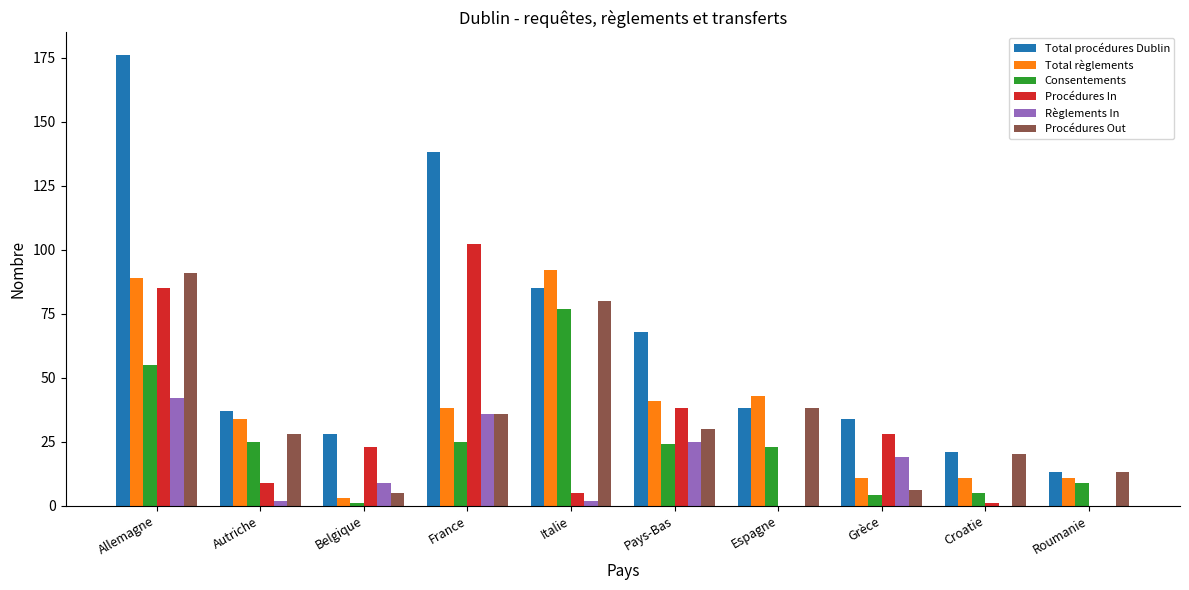

Between Pays-Bas and Espagne, which series saw the biggest shift?

Procédures In